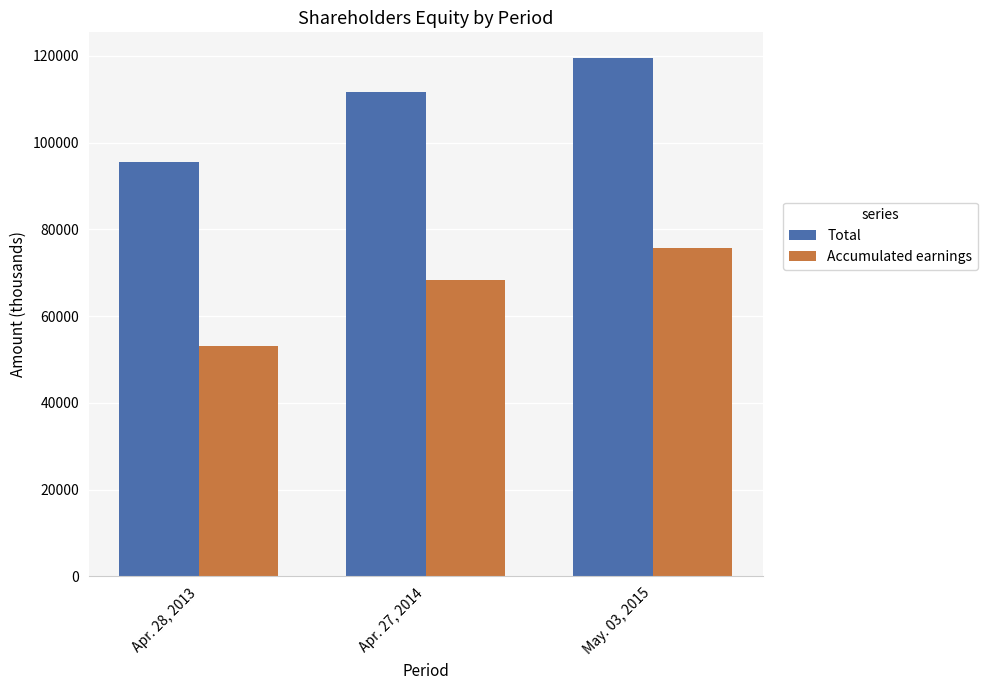

What position from the left is Apr. 27, 2014?

2